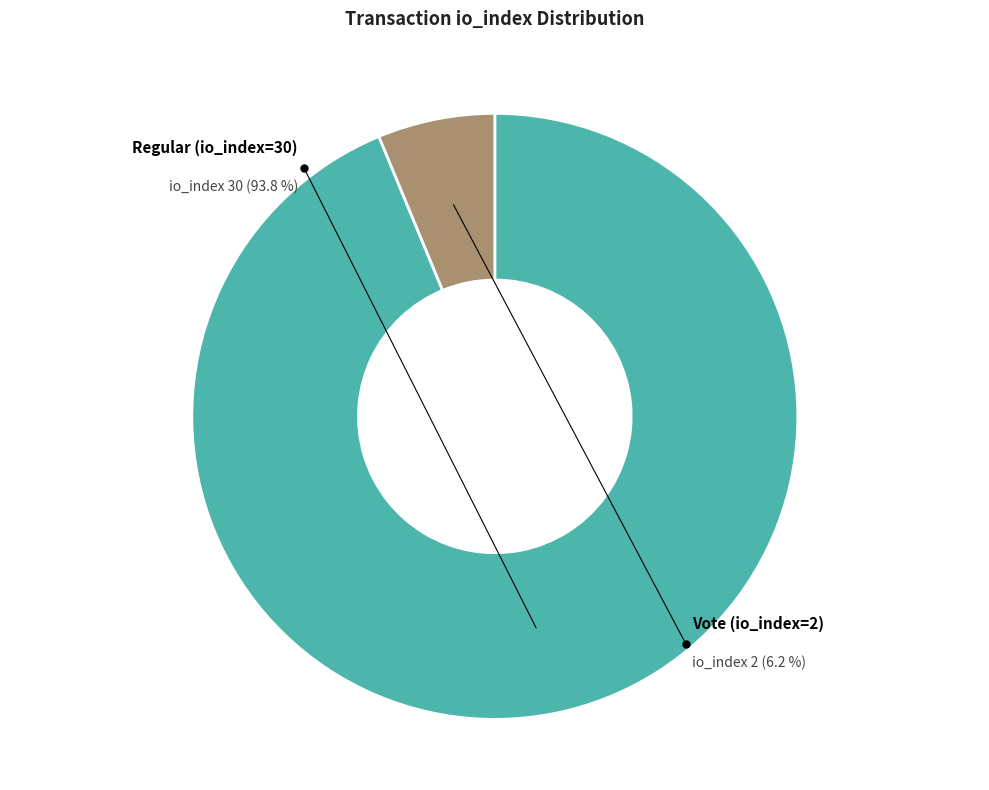

The Vote (io_index=2) slice represents 16% of the pie. True or false?

False